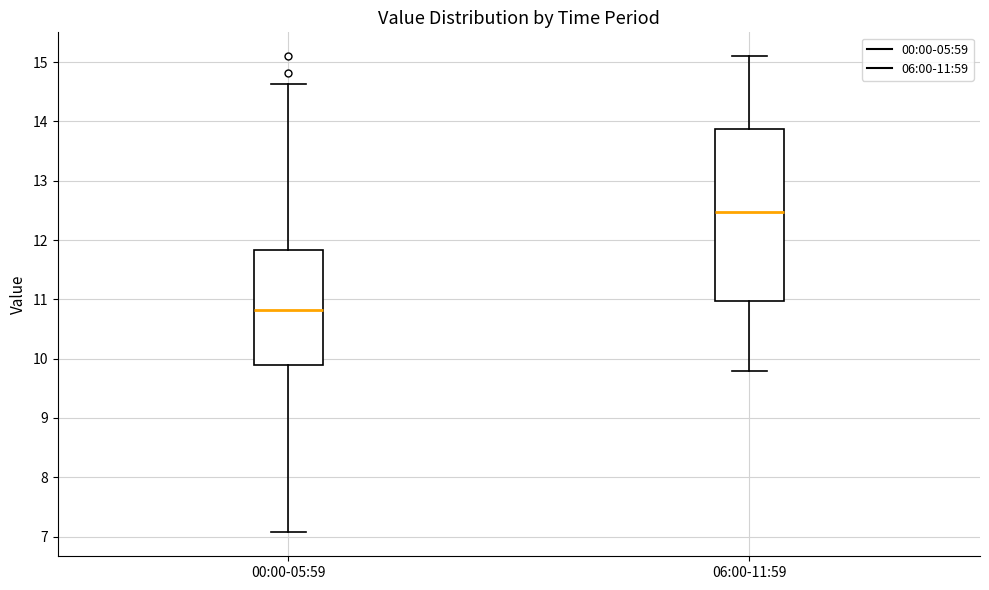

Reading left to right, transcribe this box plot: for each box, give where its median line is, the range the box spans, and where its two whiskers end, as read against the y-axis. The values are not printed on the chart, so give them approximately, as read against the axis.

00:00-05:59: median 10.8, box 9.9 to 11.8, whiskers 7.1 to 14.6
06:00-11:59: median 12.5, box 11.0 to 13.9, whiskers 9.8 to 15.1